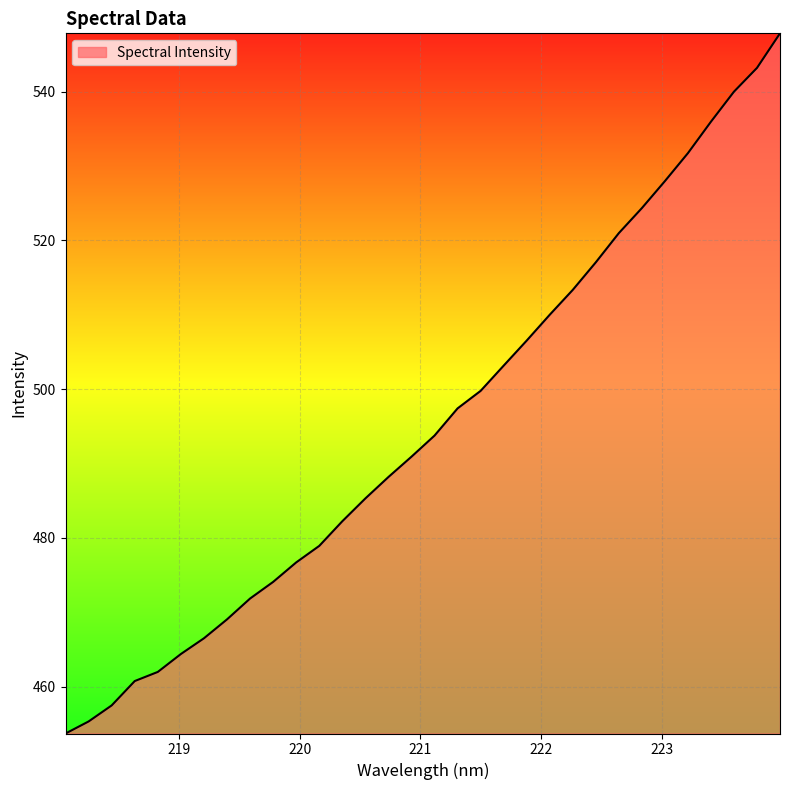

What is the difference between the second highest and second lowest values?

87.9